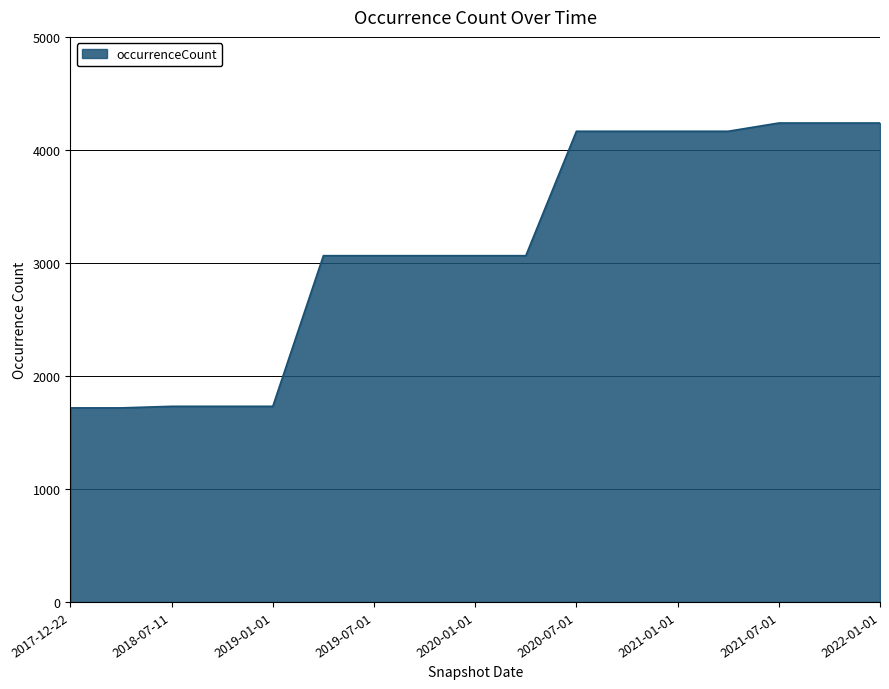

How many values are below 3064?

5